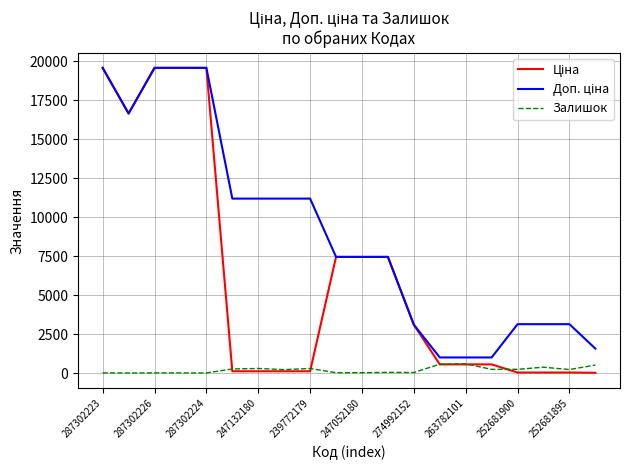

Does the chart display data point markers on the line(s)?

No